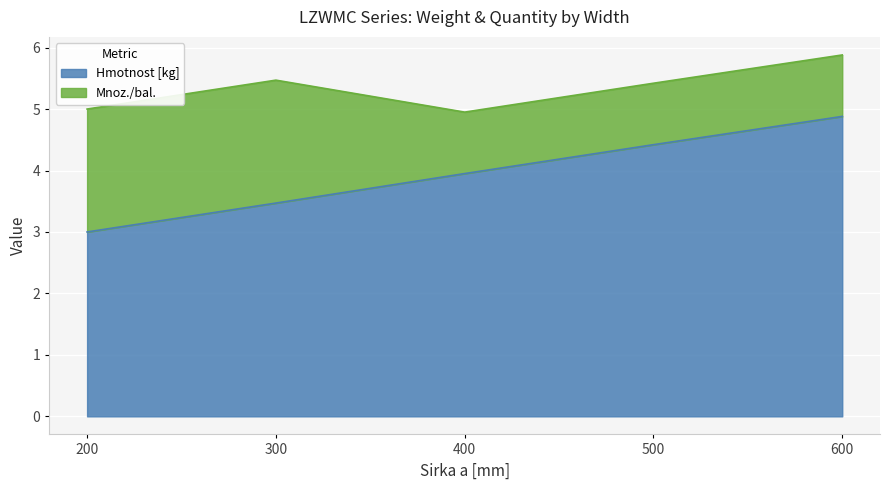

At which label is the value closest to 3?

200